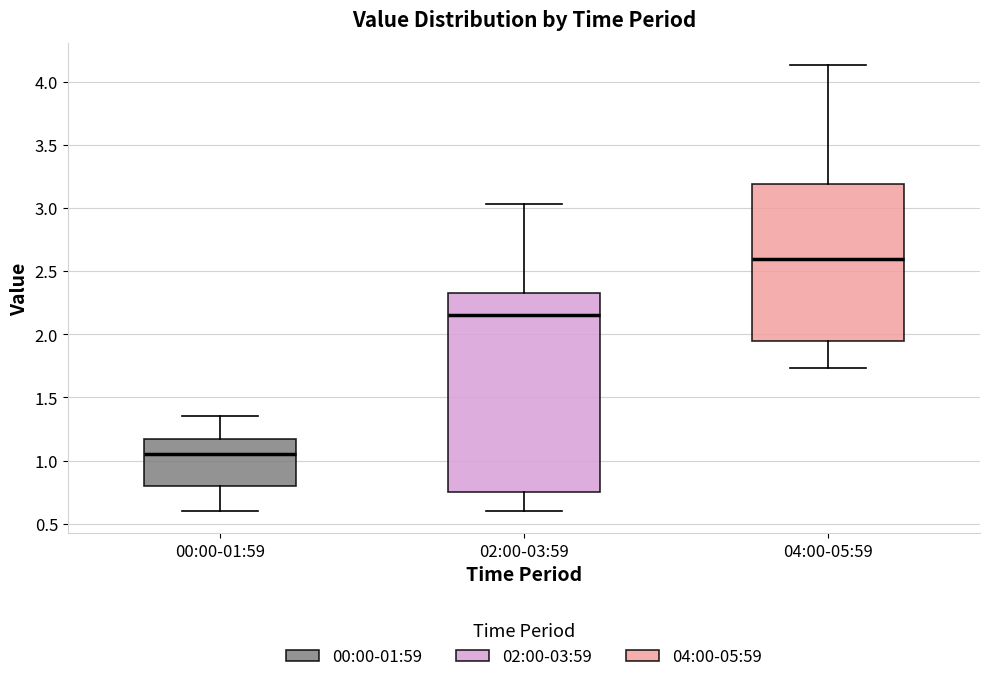

Where does the median line of the box for 04:00-05:59 sit on the y-axis? The values are not printed on the chart, so give them approximately, as read against the axis.

2.60